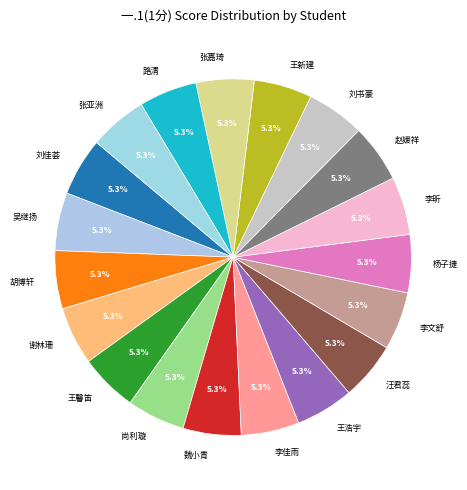

How many slices are in this pie chart?

19